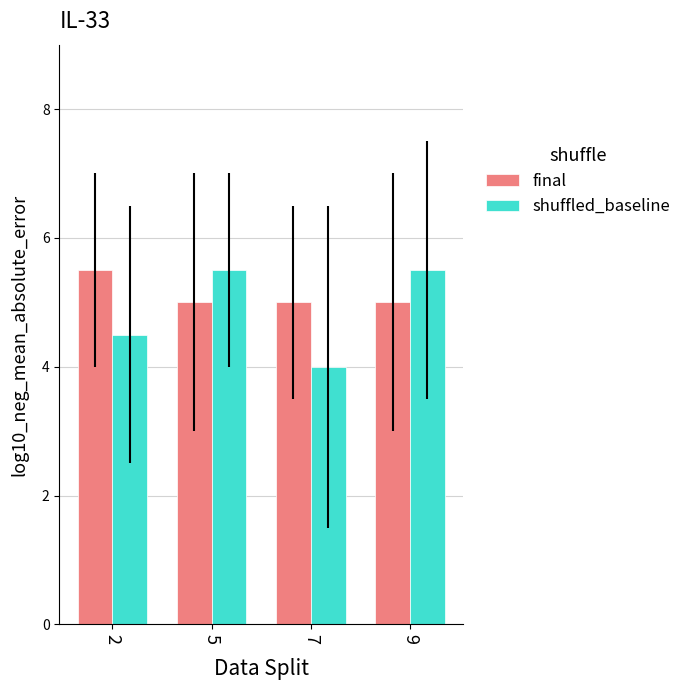

How many data points in shuffled_baseline are less than 5?

2